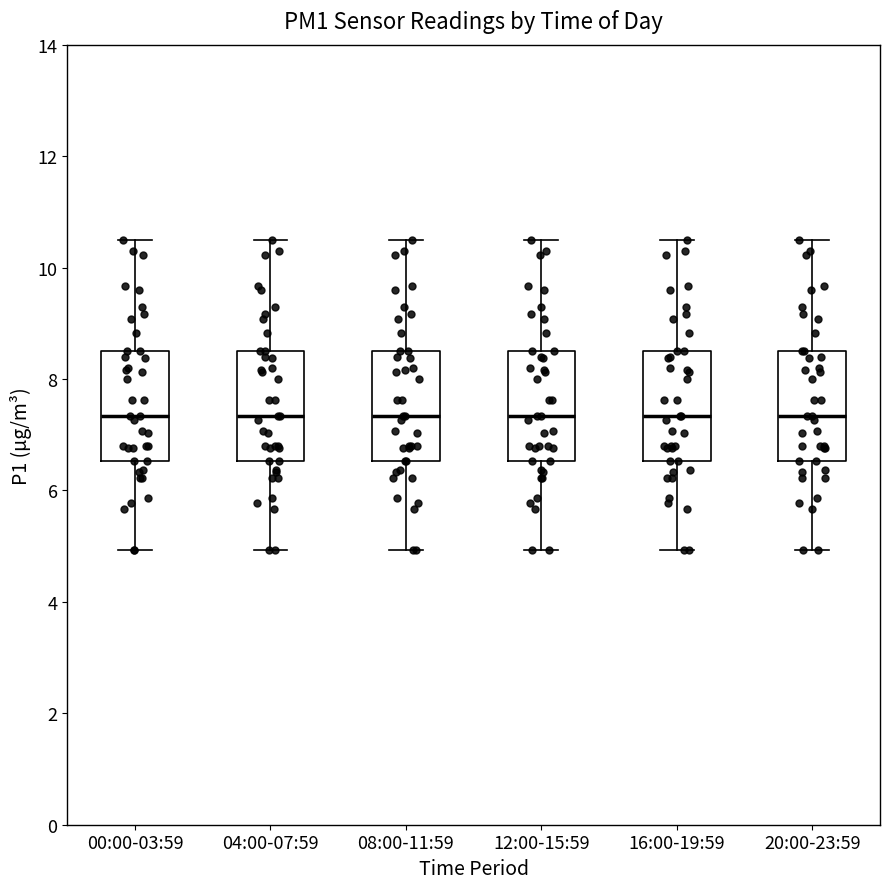

Reading left to right, transcribe this box plot: for each box, give where its median line is, the range the box spans, and where its two whiskers end, as read against the y-axis. The values are not printed on the chart, so give them approximately, as read against the axis.

00:00-03:59: median 7.4, box 6.6 to 8.6, whiskers 5.0 to 10.6
04:00-07:59: median 7.4, box 6.6 to 8.6, whiskers 5.0 to 10.6
08:00-11:59: median 7.4, box 6.6 to 8.6, whiskers 5.0 to 10.6
12:00-15:59: median 7.4, box 6.6 to 8.6, whiskers 5.0 to 10.6
16:00-19:59: median 7.4, box 6.6 to 8.6, whiskers 5.0 to 10.6
20:00-23:59: median 7.4, box 6.6 to 8.6, whiskers 5.0 to 10.6